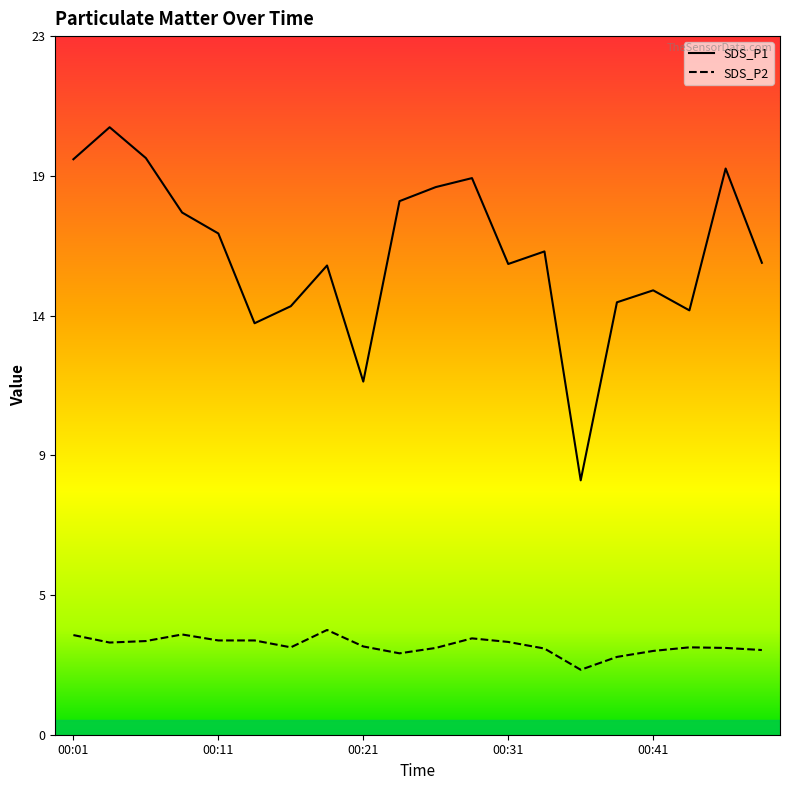

What is the difference between the maximum and minimum values in the SDS_P1 series?

11.8